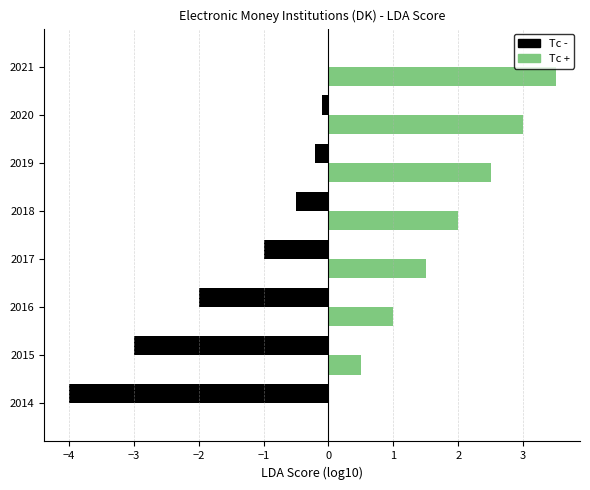

Count the number of data series in this chart.

2